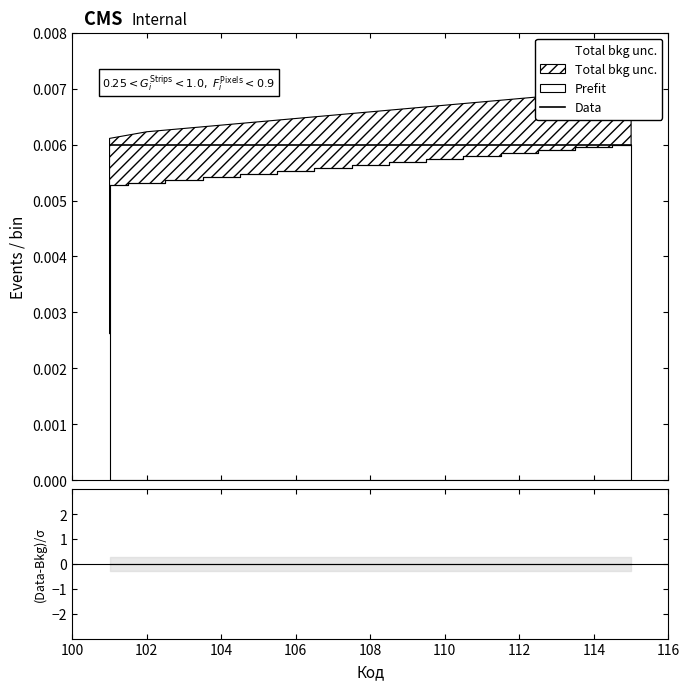

What is the sum of all Data values?

0.1